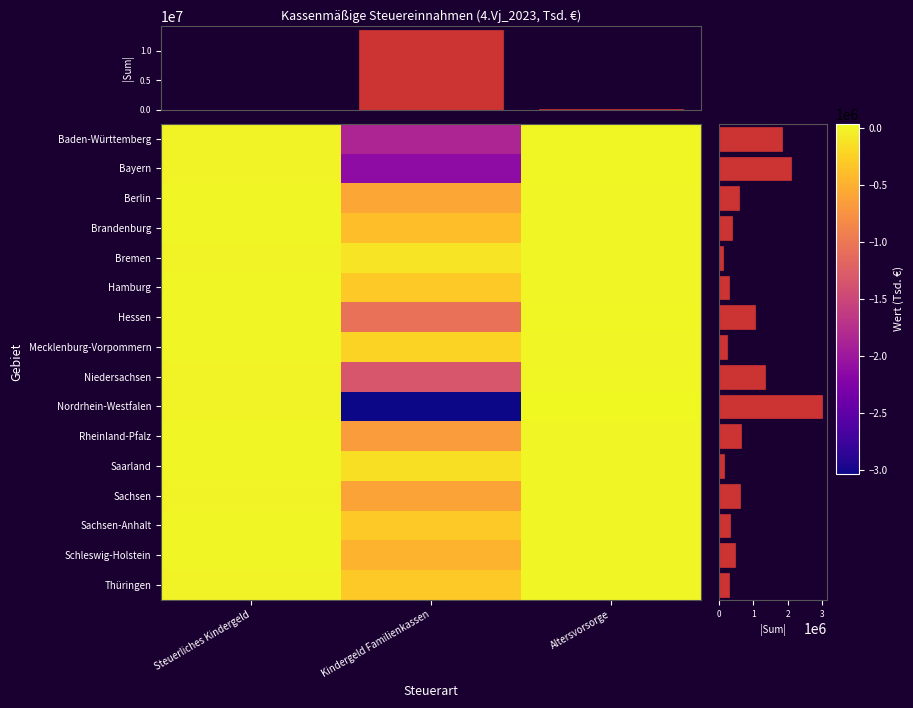

Which has a higher value, Steuerliches Kindergeld or Kindergeld Familienkassen?

Steuerliches Kindergeld